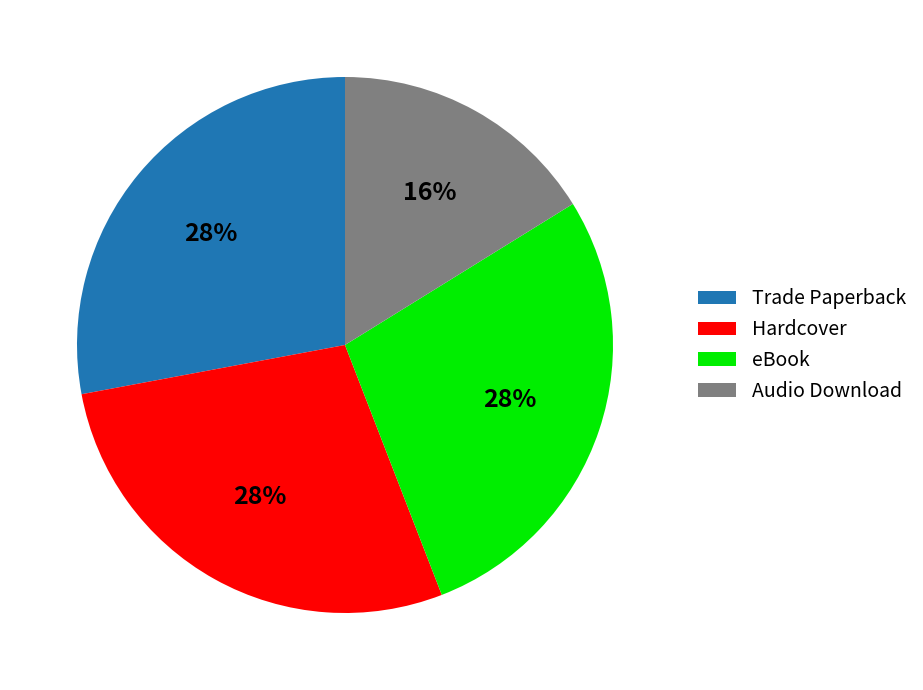

The Audio Download slice represents 16% of the pie. True or false?

True